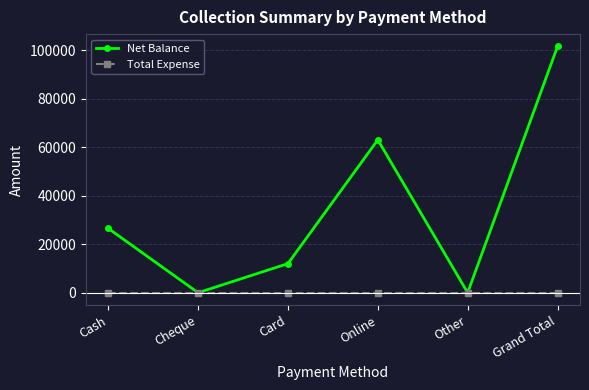

At which category does Net Balance reach its first local peak?

Online